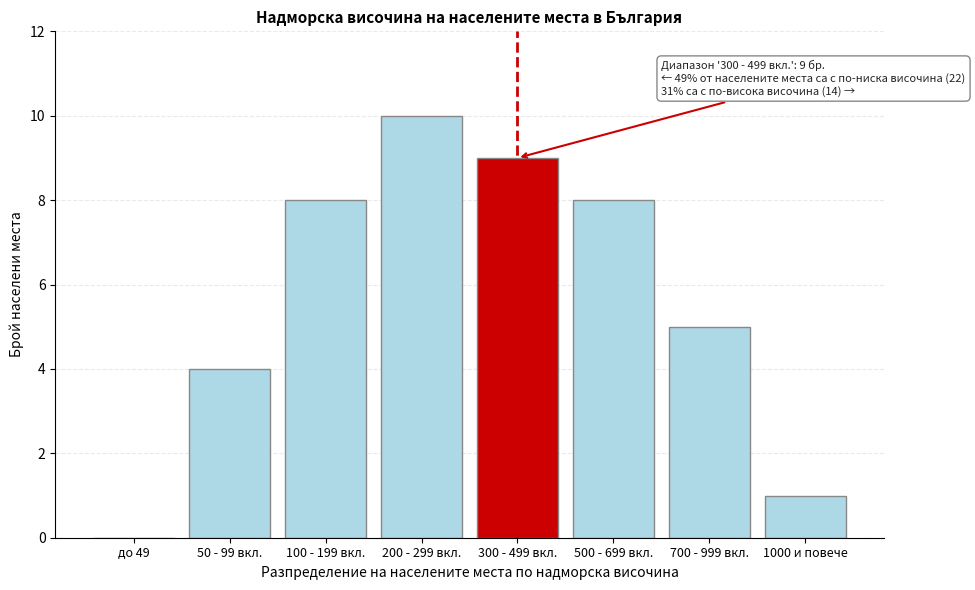

Reading left to right, what are all the values shown in this chart?

до 49=0	50 - 99 вкл.=4	100 - 199 вкл.=8	200 - 299 вкл.=10	300 - 499 вкл.=9	500 - 699 вкл.=8	700 - 999 вкл.=5	1000 и повече=1